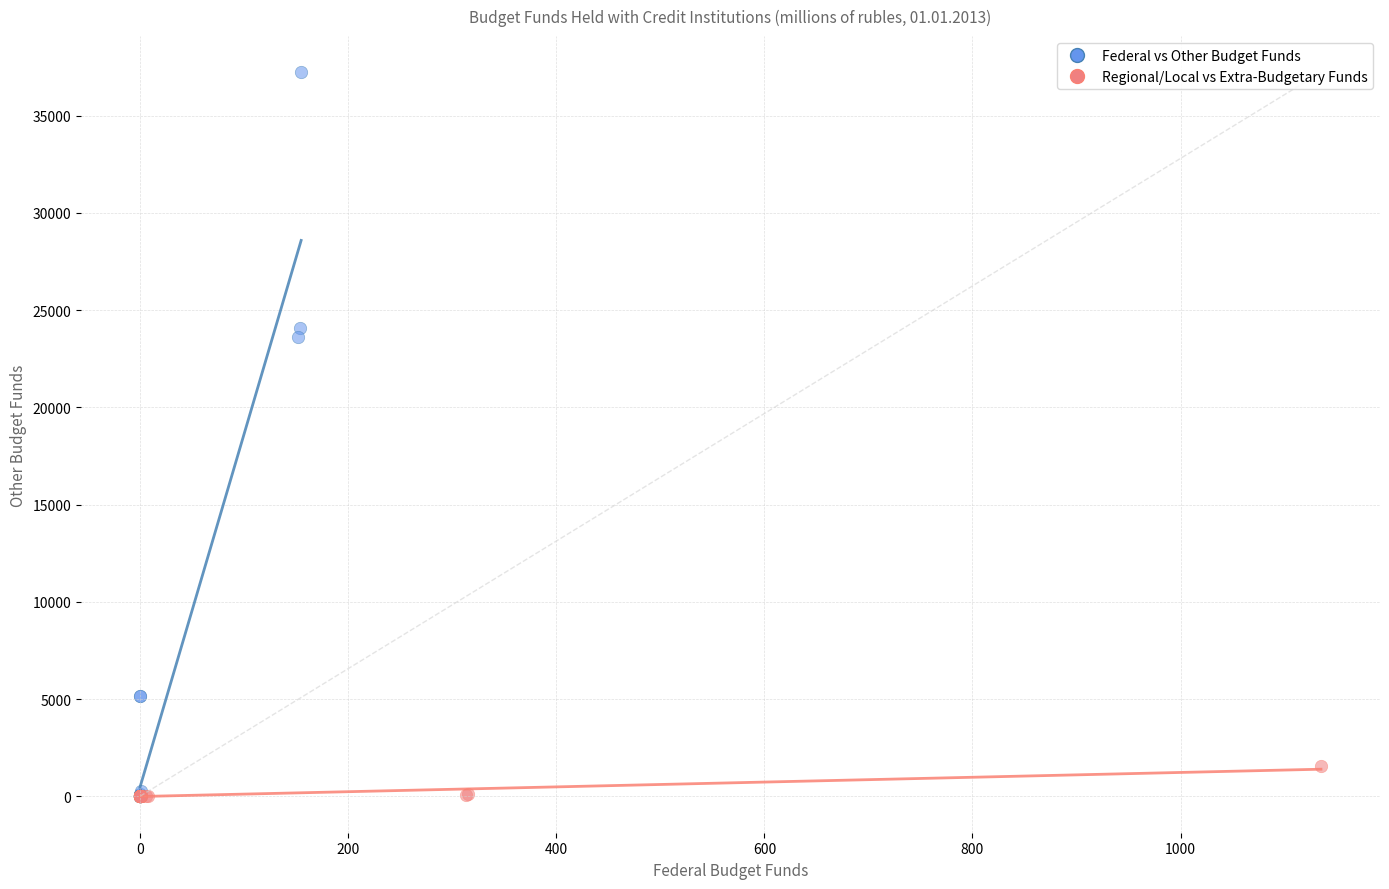

Which series contains the highest Y value?

Federal vs Other Budget Funds